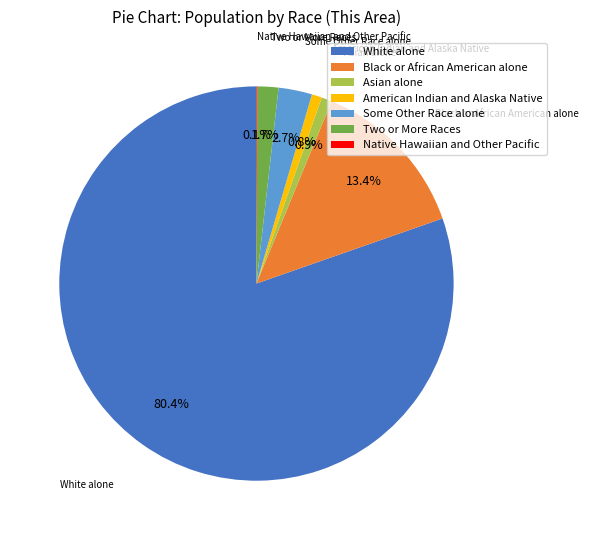

Which category has the biggest portion of the pie?

White alone